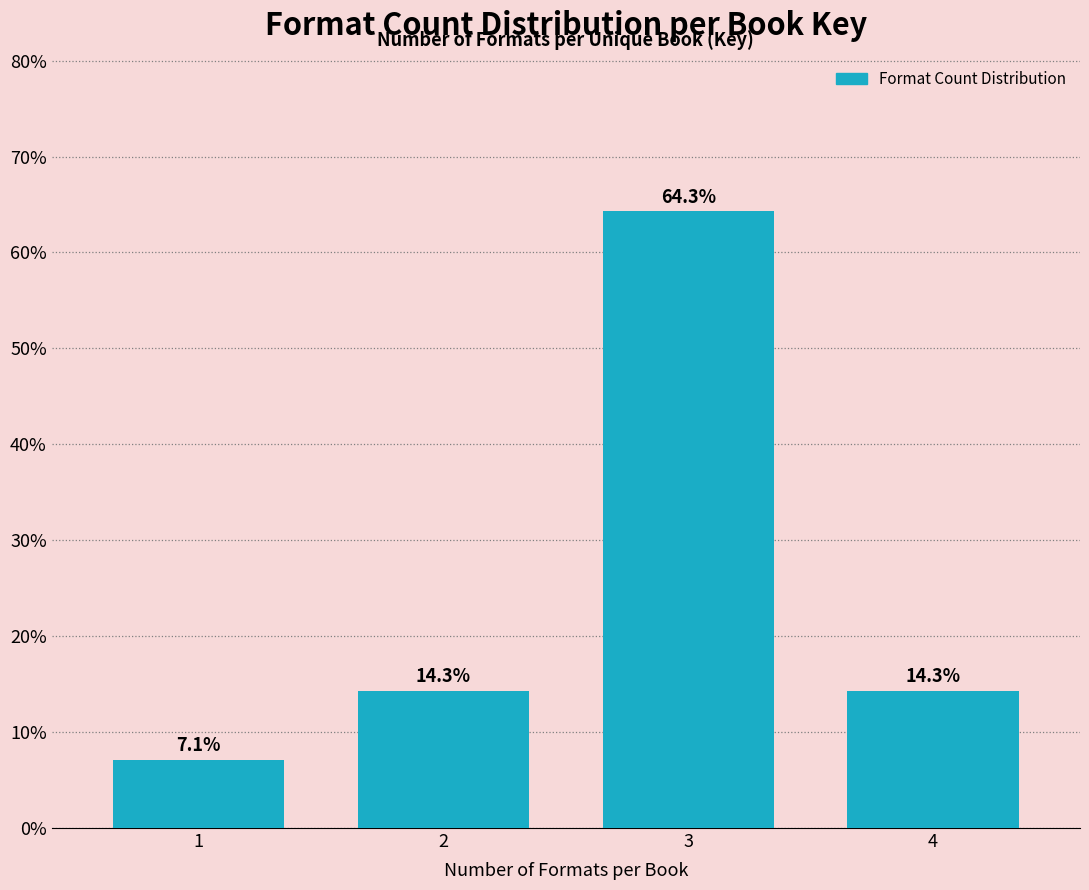

Reading right to left, extract all data points from this chart.

4=14.3	3=64.3	2=14.3	1=7.1